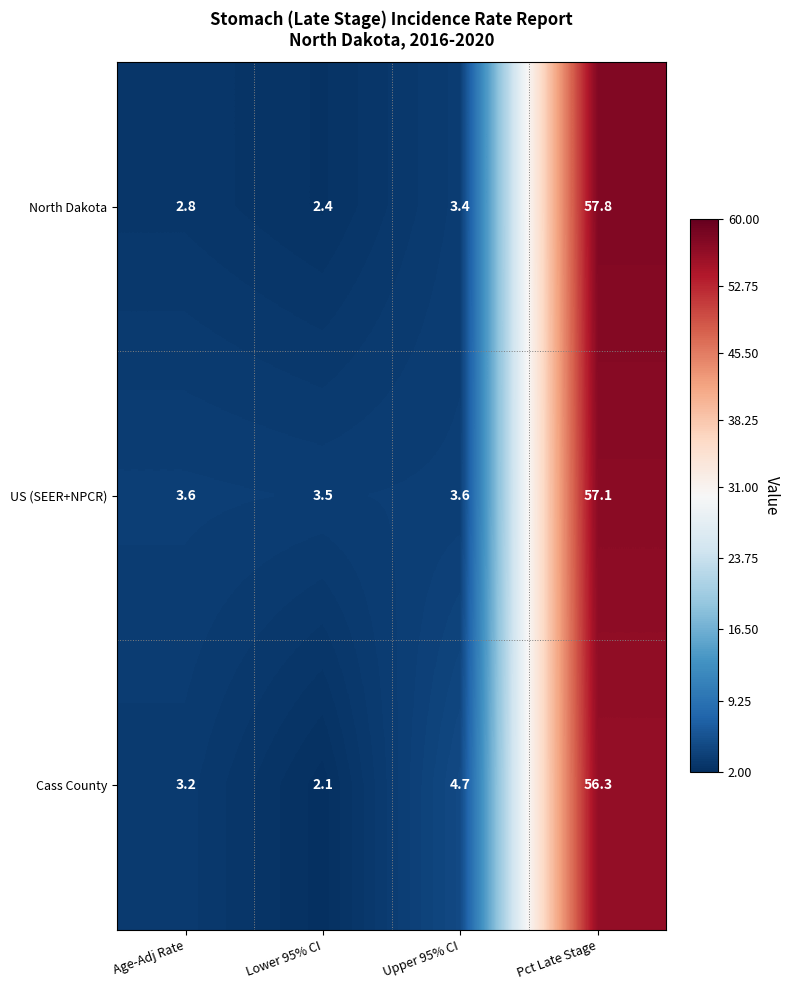

Which series changed the most between Upper 95% CI and Pct Late Stage?

North Dakota